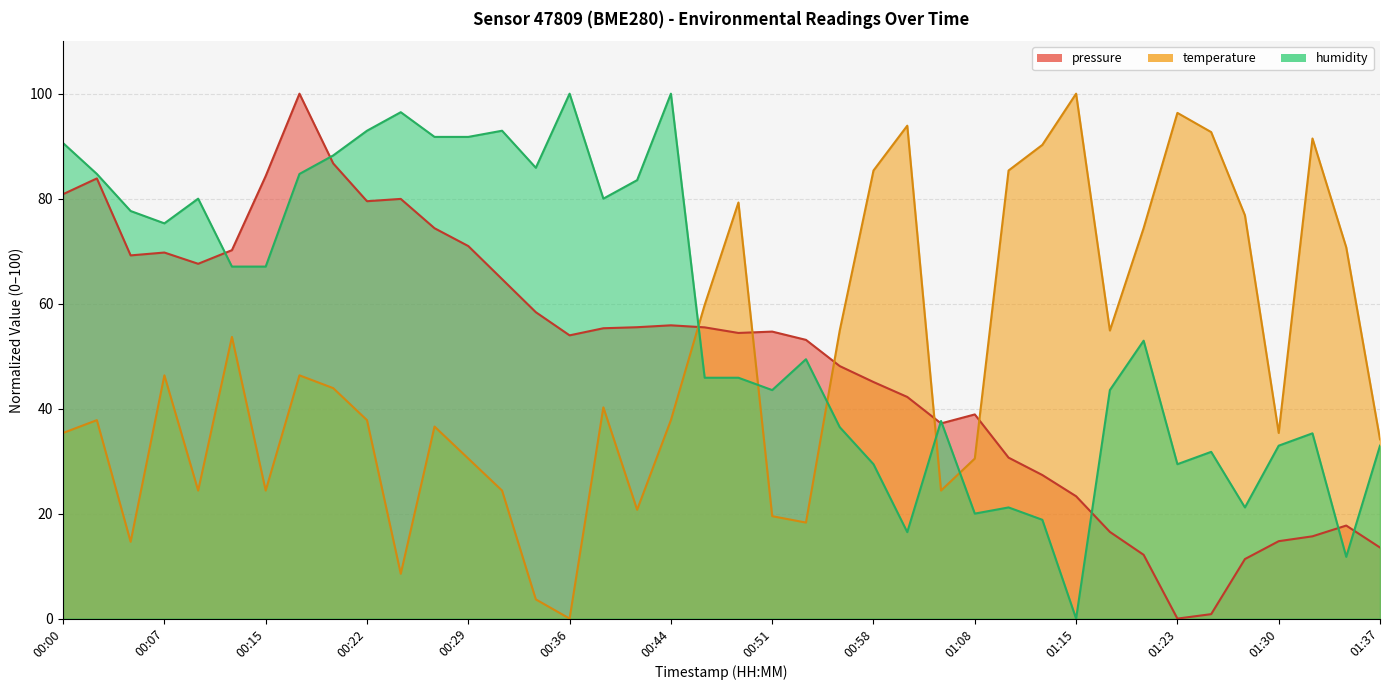

Is it true that pressure equals 37.2 at 01:03?

True